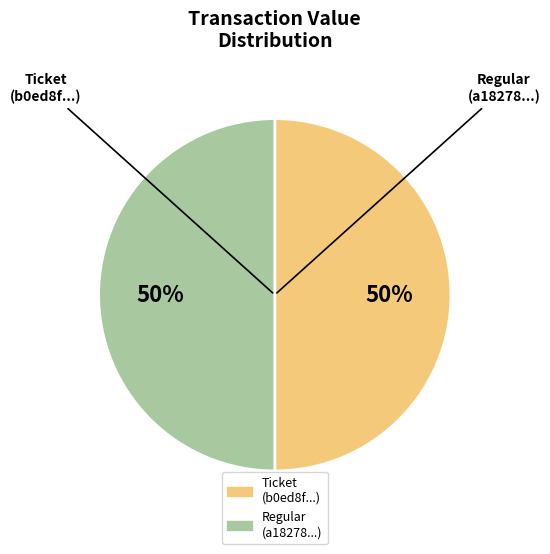

Count the number of slices in the pie.

2